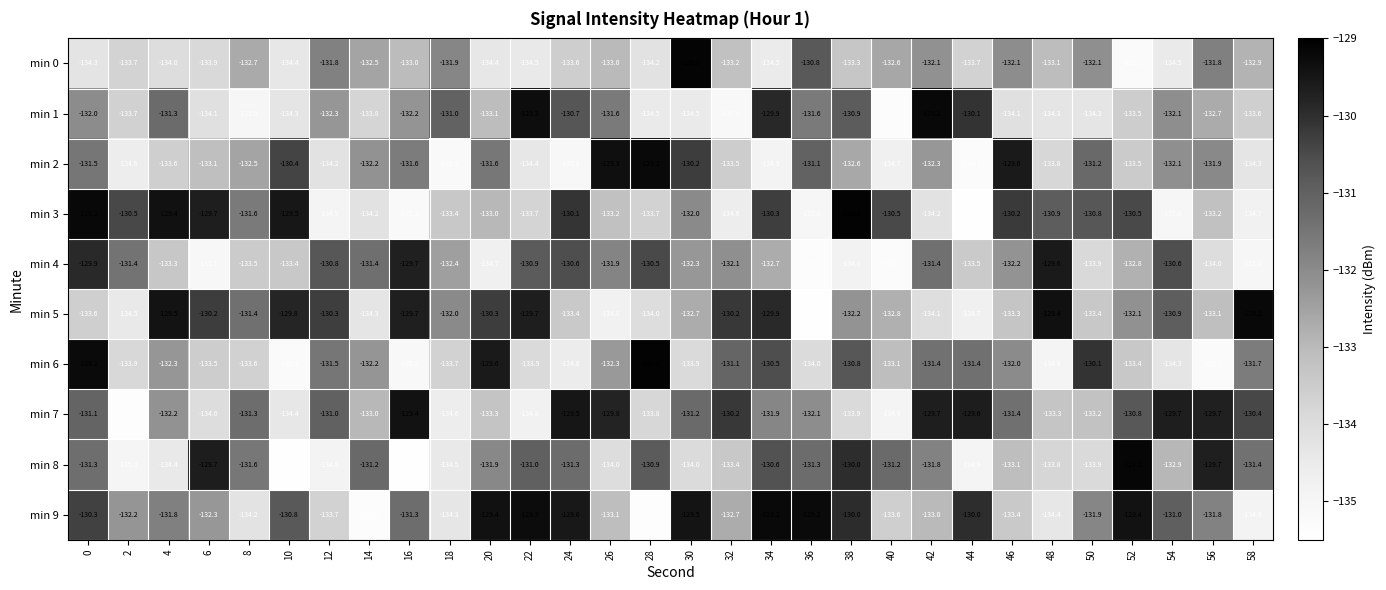

At how many categories does at least one series exceed -132?

30